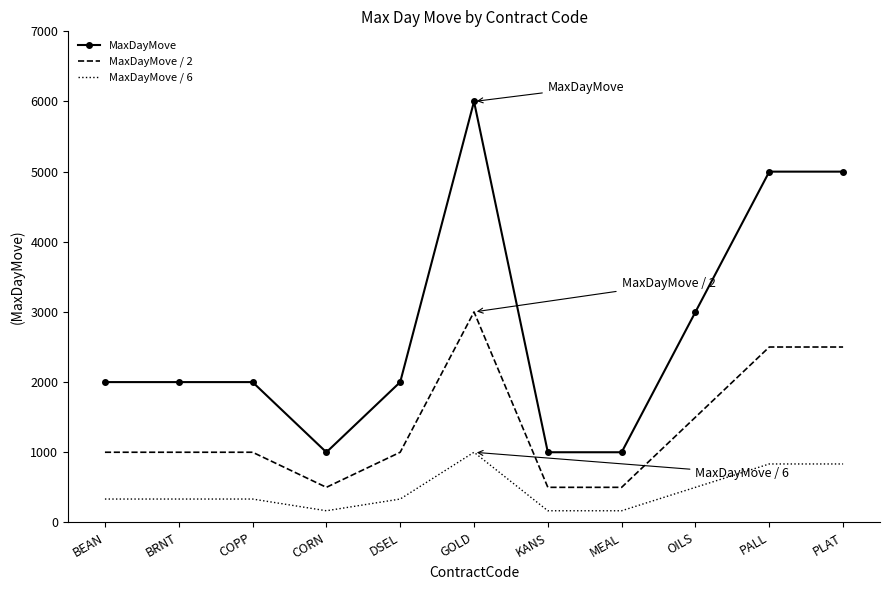

What is the smallest value displayed?

166